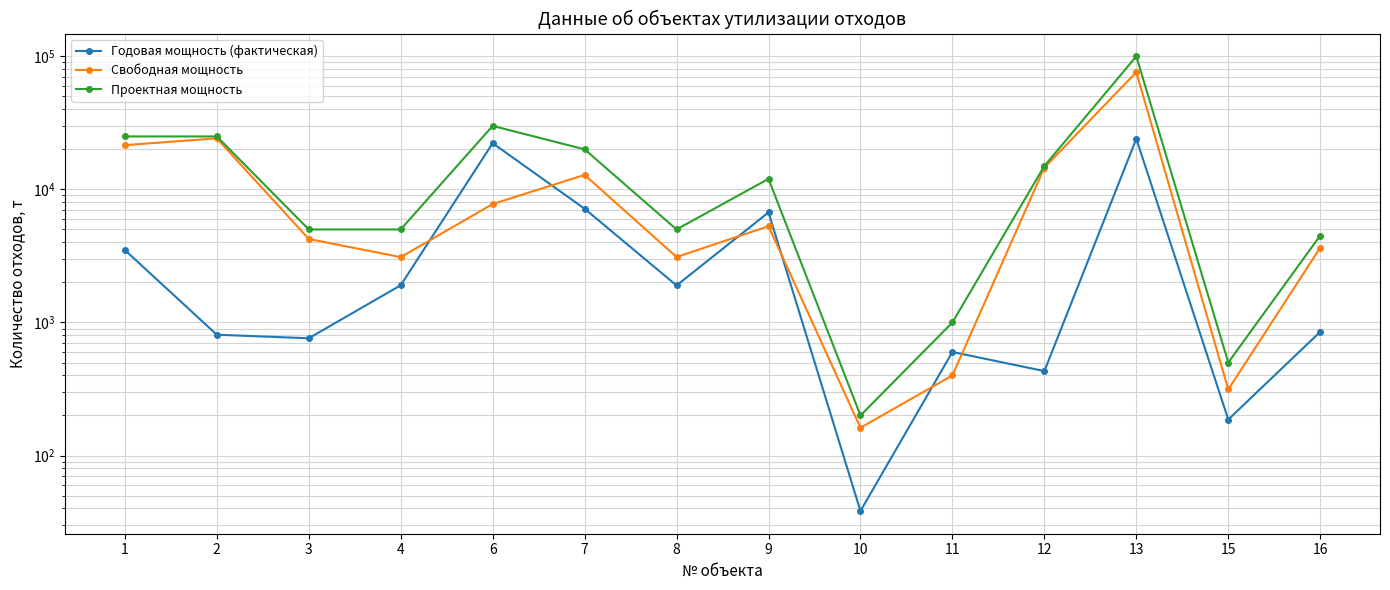

Where is the first local maximum for Годовая мощность (фактическая)?

6